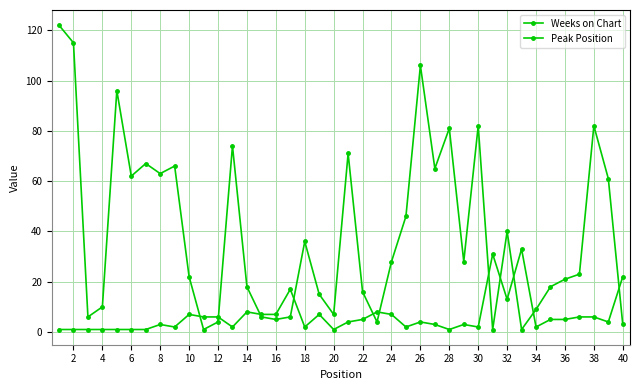

At how many categories does at least one series exceed 94?

4